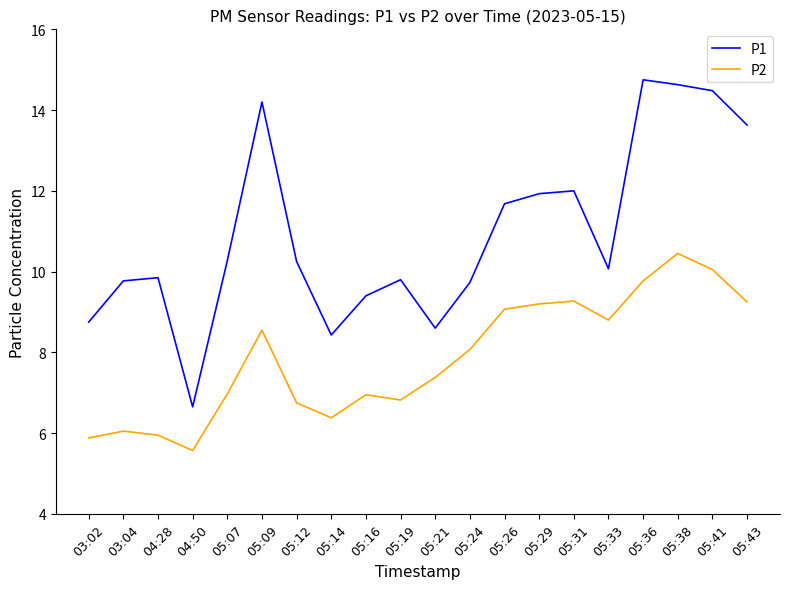

True or false: P2 and P1 intersect in this chart.

False